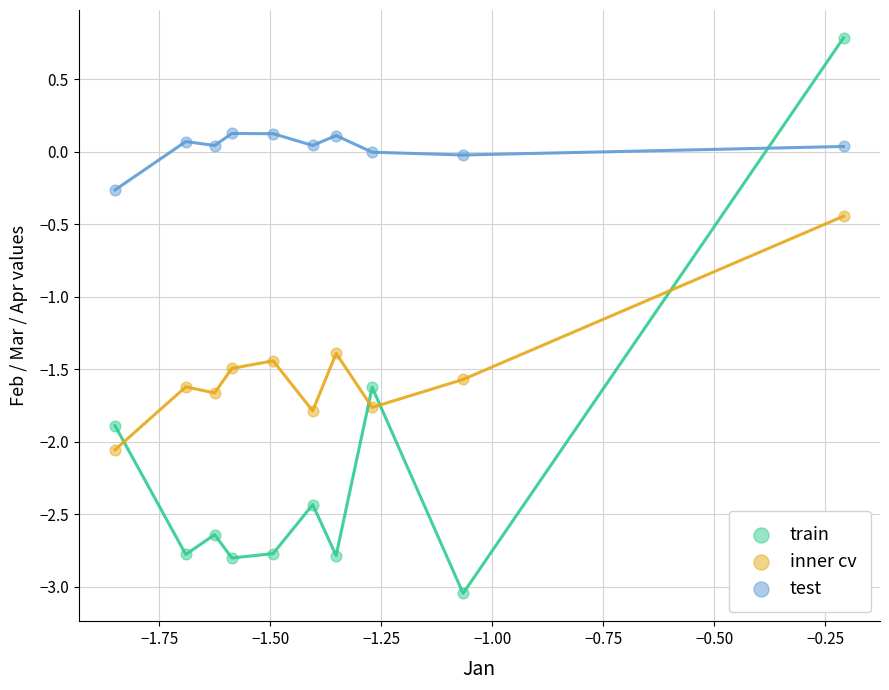

What is the X range (max minus min) for the scatter plot?

1.6